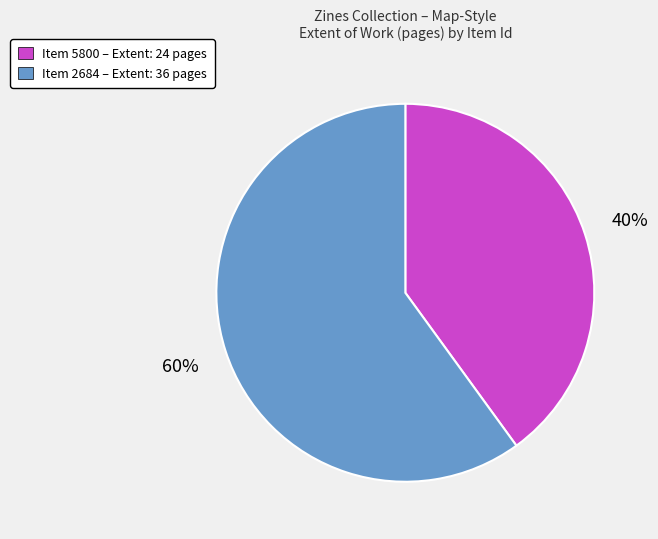

To the nearest percent, what is the average slice percentage?

50%